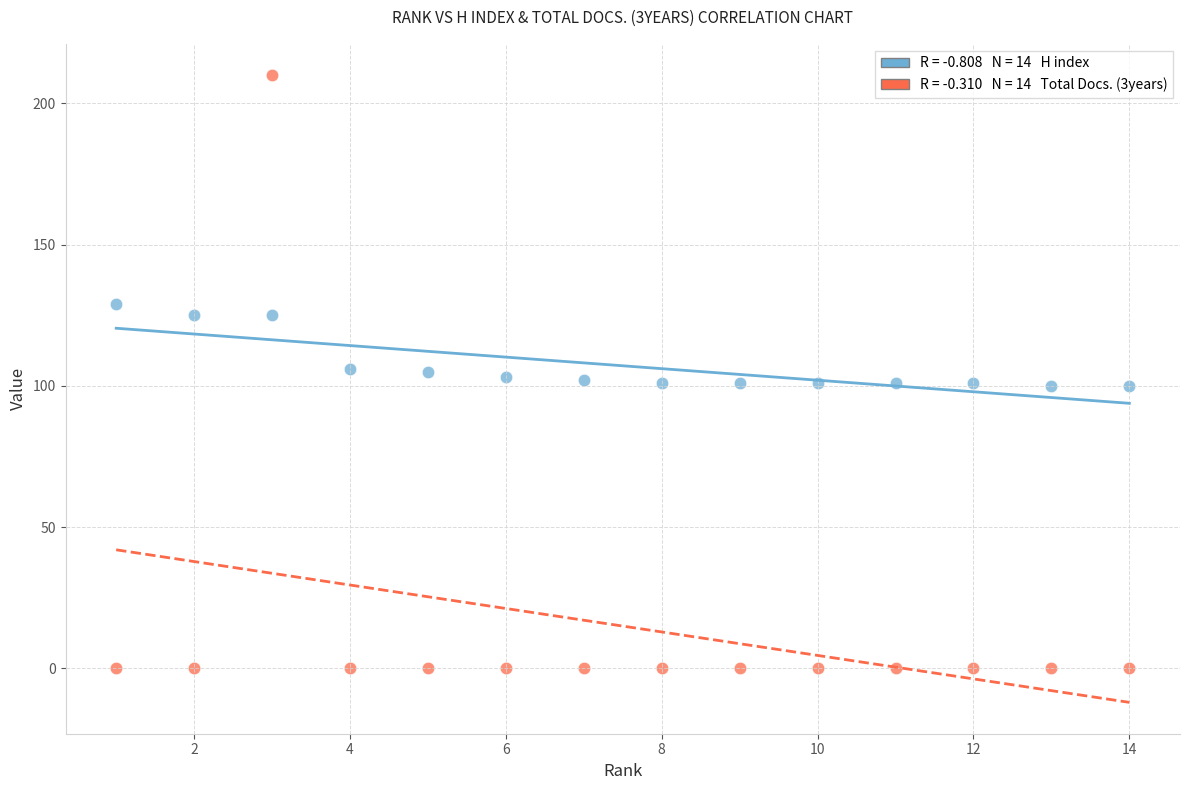

Across all data points, what is the range of X values (max minus min)?

13